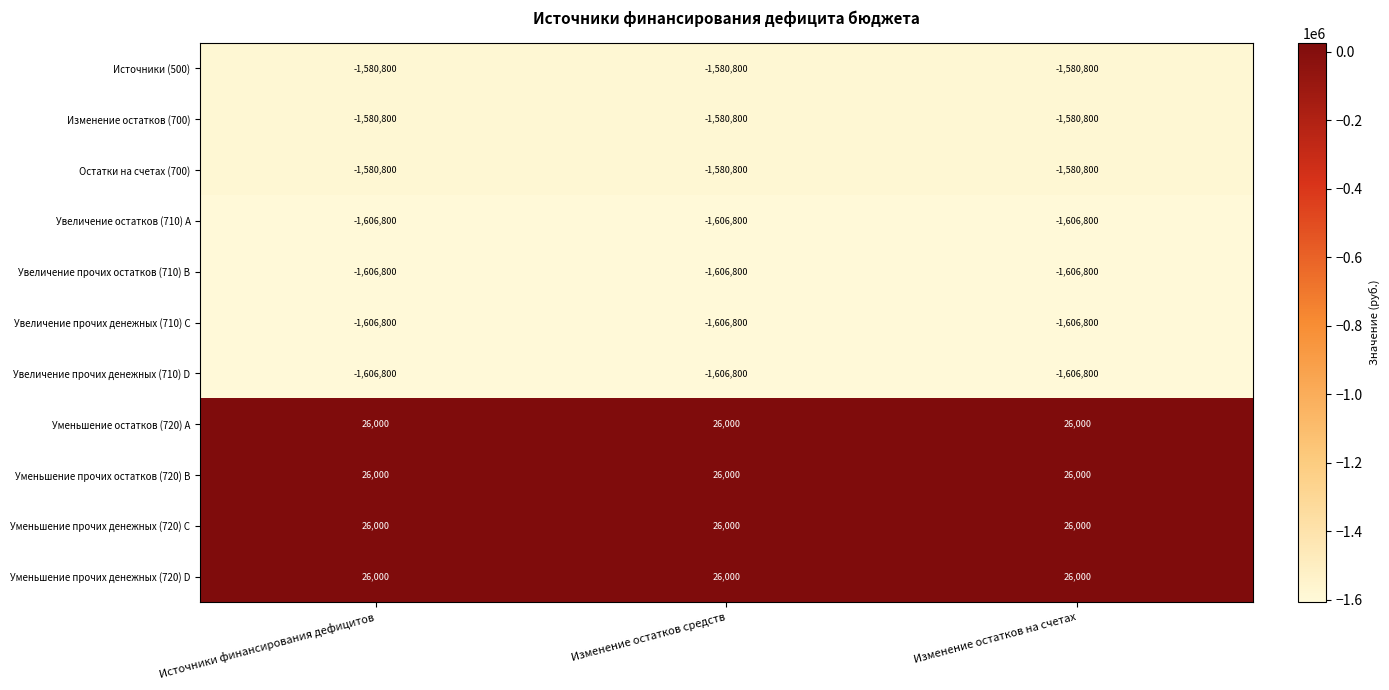

What is the maximum value shown in the chart?

26000